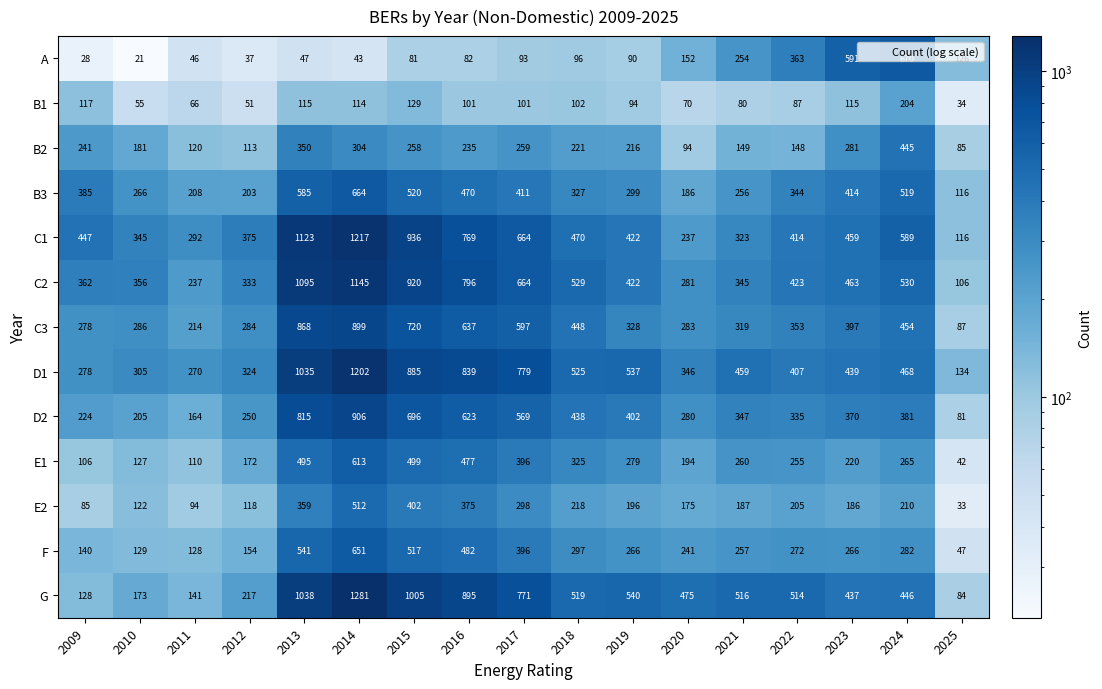

Which series changed the most between 2016 and 2023?

A